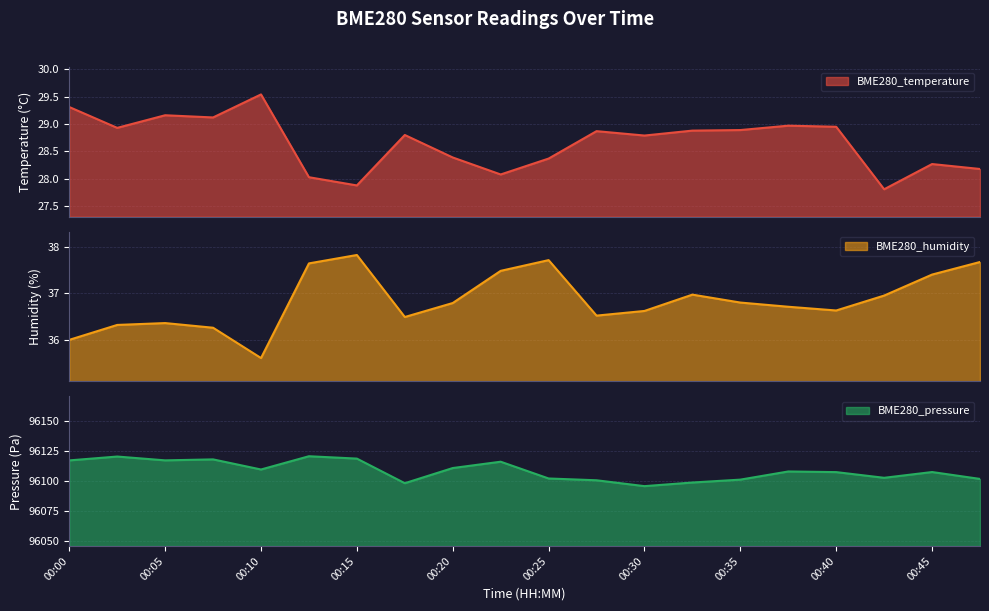

What are all the series names shown in the legend?

BME280_temperature, BME280_humidity, BME280_pressure